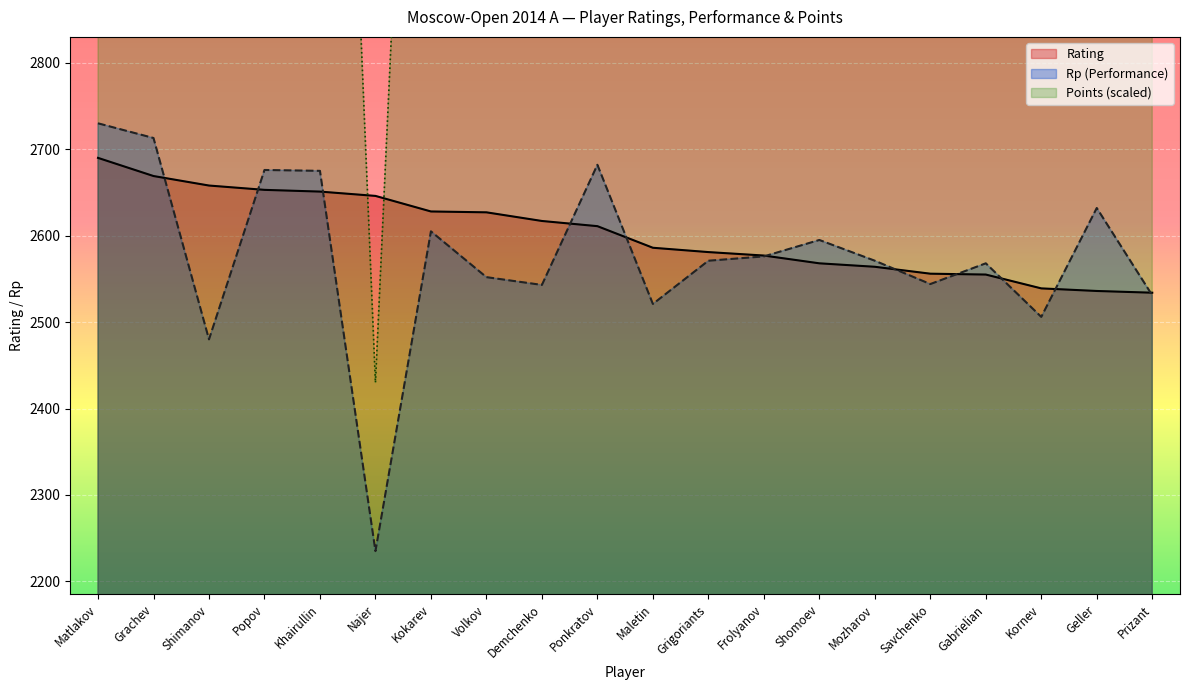

Where do Rp and Rating first cross each other?

Grachev and Shimanov